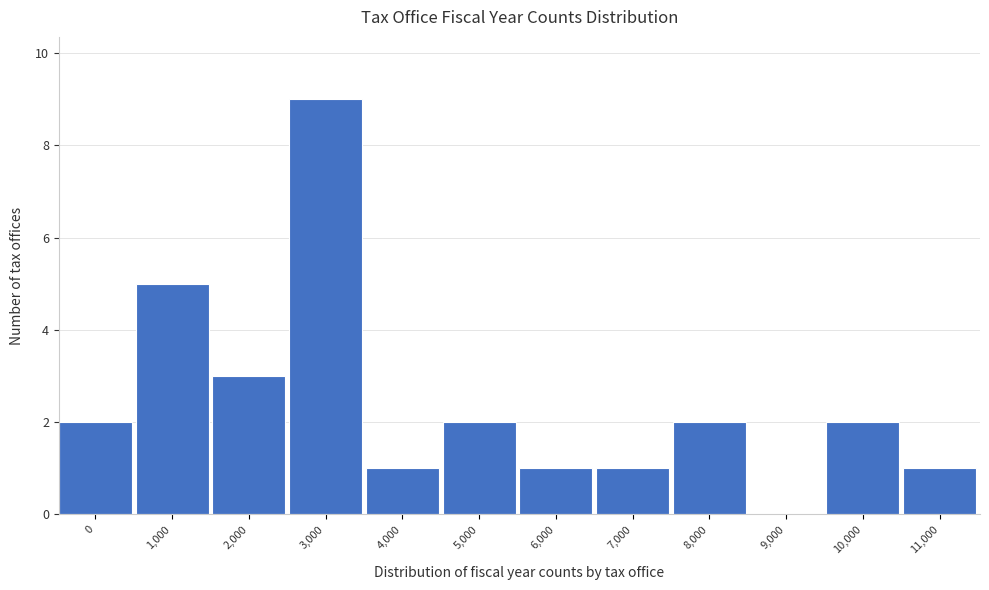

Reading right to left, list all the values displayed in this chart.

11,000=1	10,000=2	9,000=0	8,000=2	7,000=1	6,000=1	5,000=2	4,000=1	3,000=9	2,000=3	1,000=5	0=2